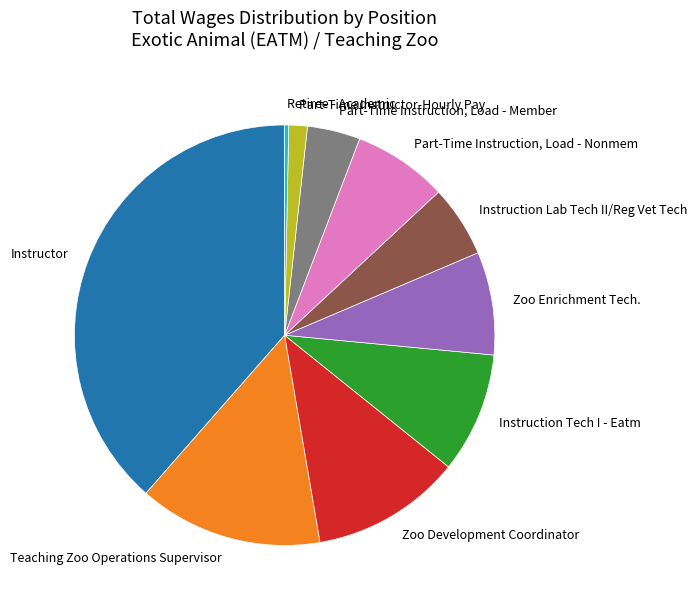

True or false: Instruction Lab Tech II/Reg Vet Tech accounts for 6% of the total.

True